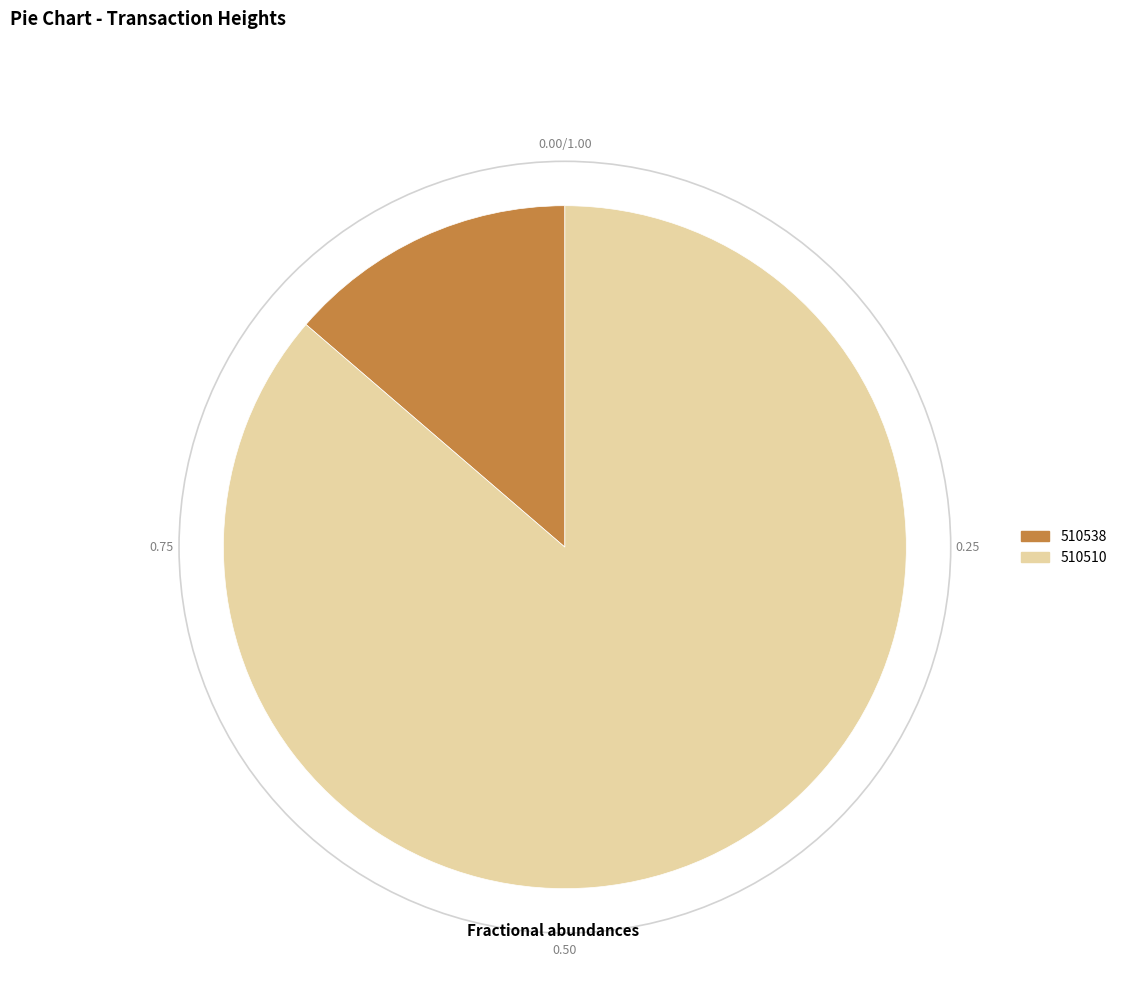

What is the ratio of the value at 510510 to the value at 510538?

6.3